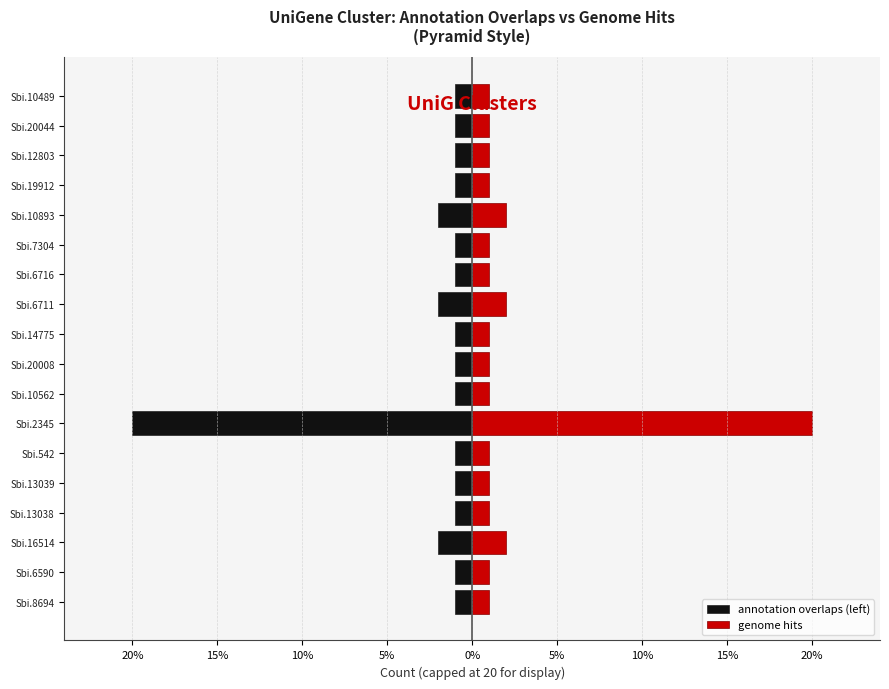

How many categories are shown in the chart?

18